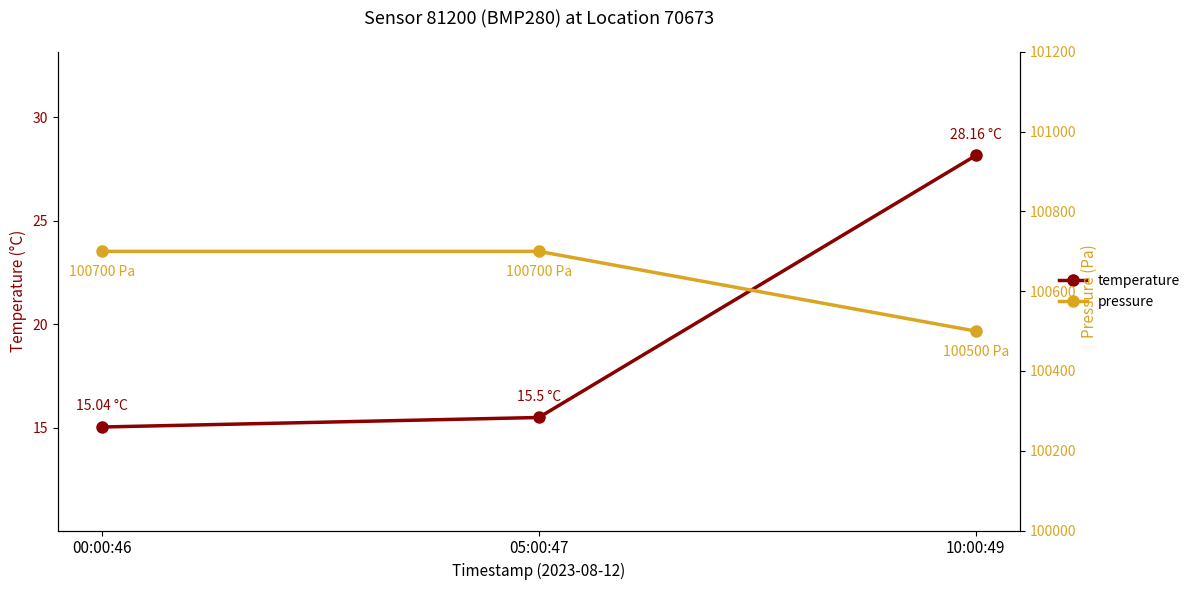

How many lines are shown in the chart?

2